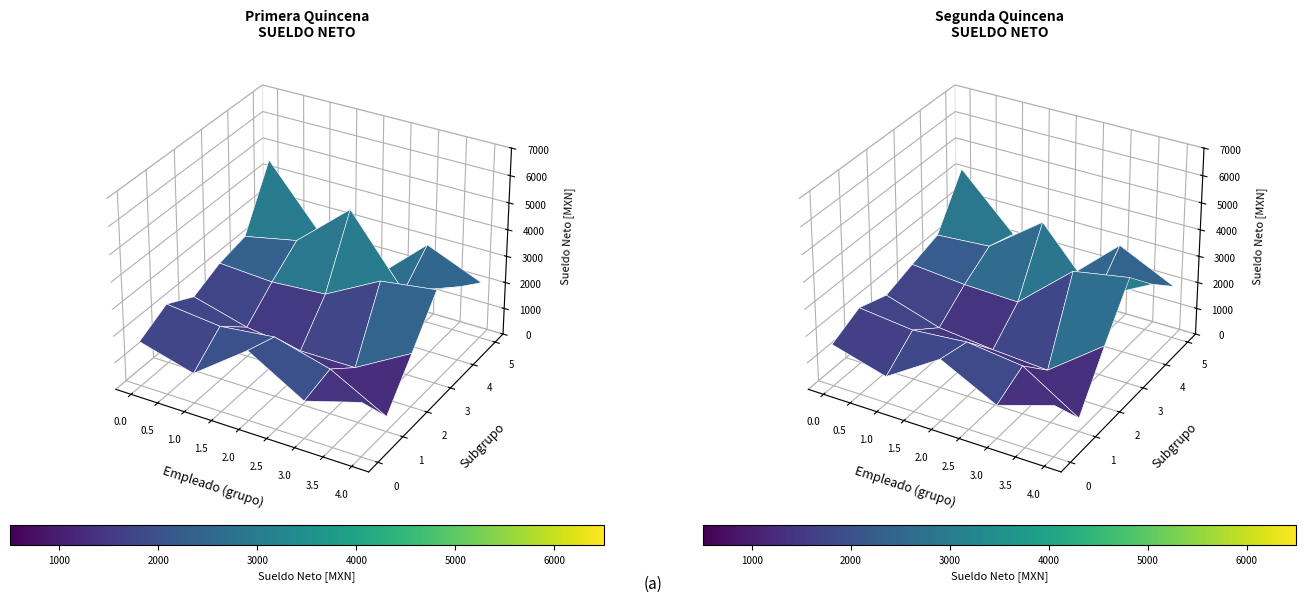

What is the difference between the maximum and second lowest values?

5161.3